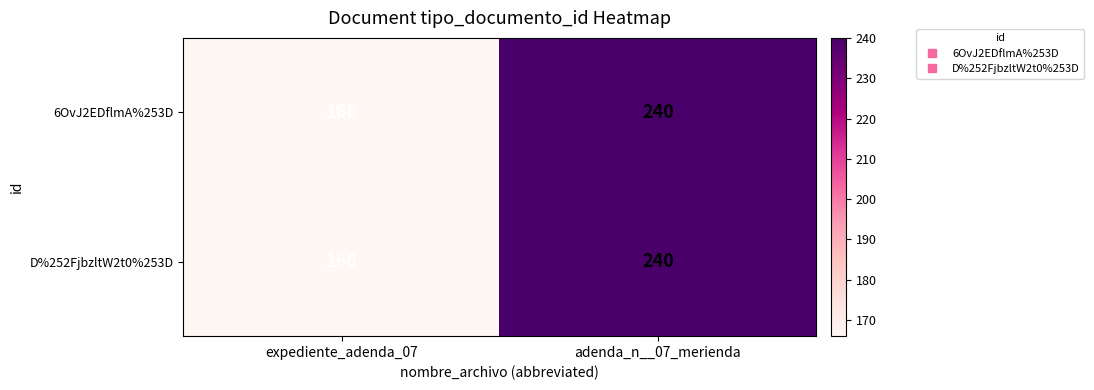

Read the 6OvJ2EDflmA%253D value at expediente_adenda_07.

166